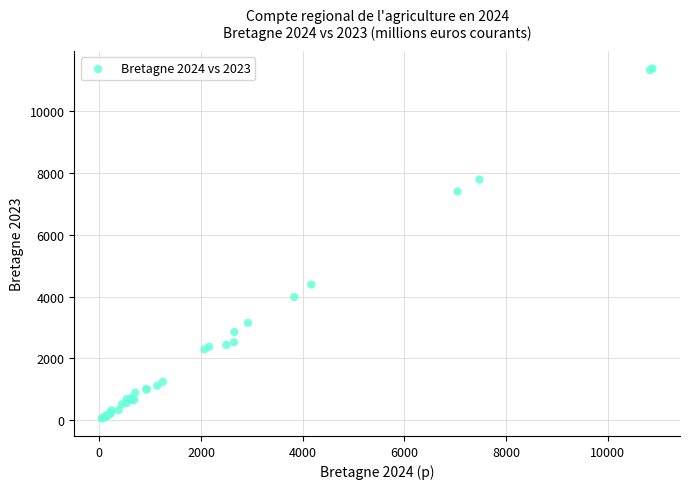

What Y value in the scatter plot is closest to 5722?

4392.9